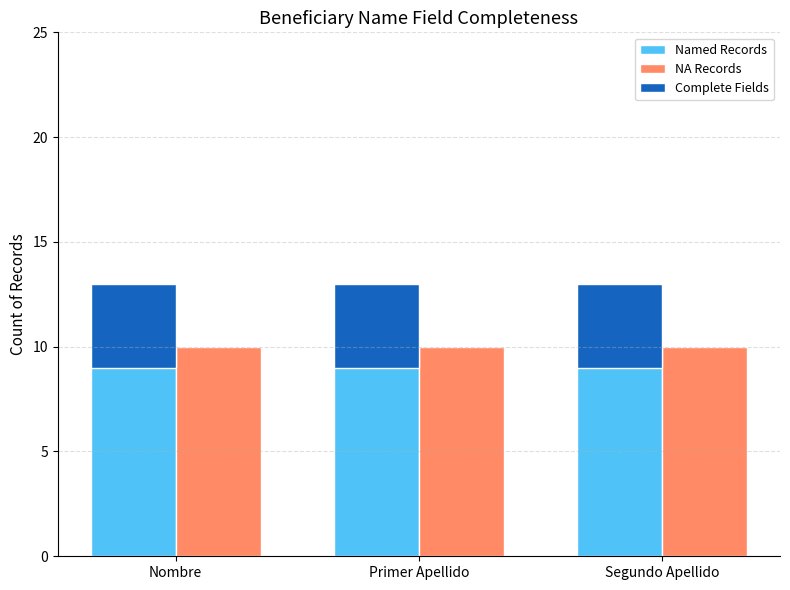

What is the label of the 3rd bar from the right?

Nombre